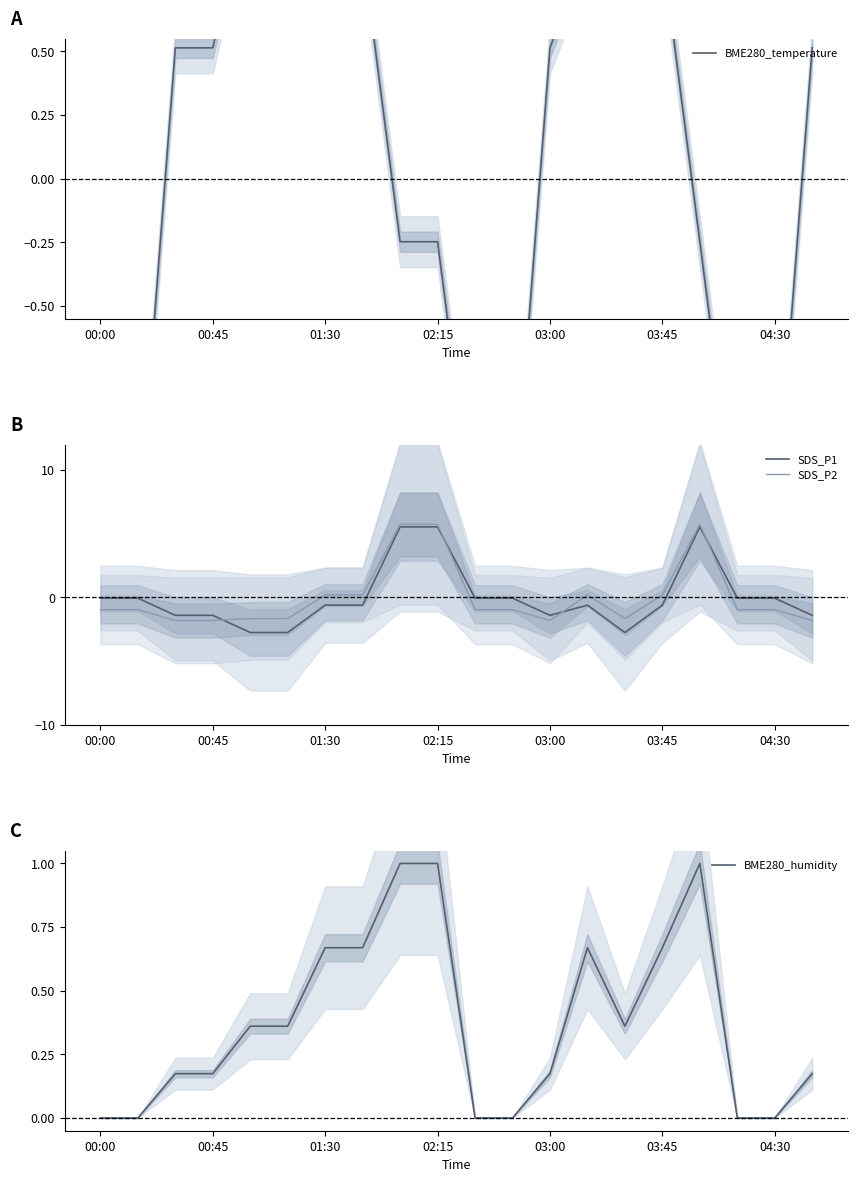

How many values in BME280_temperature are above zero?

11